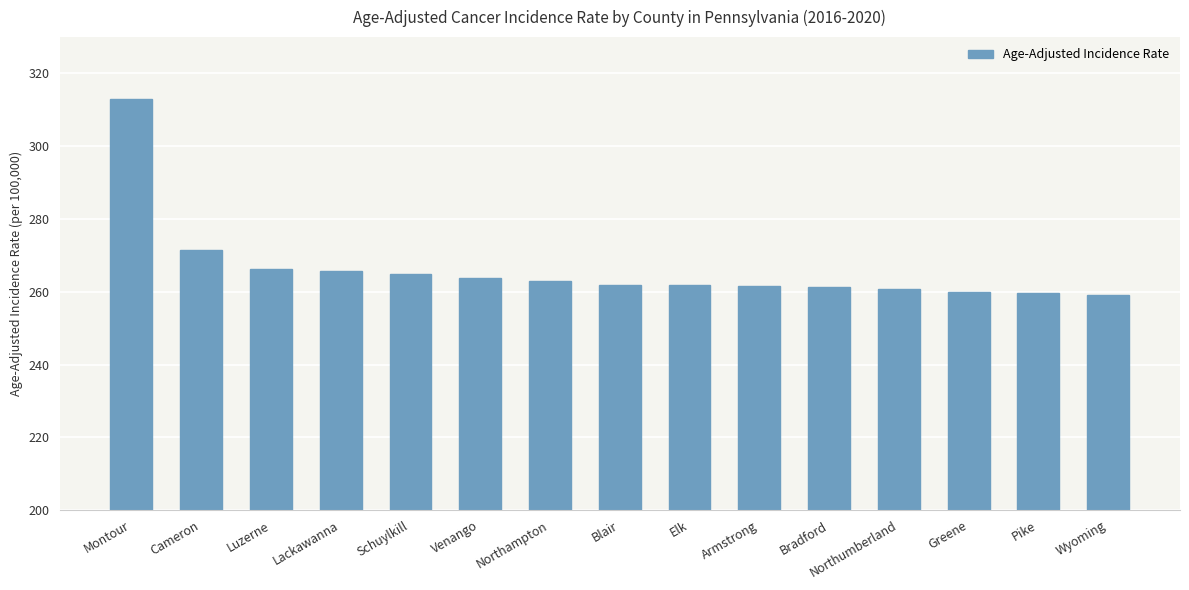

What is the average value?

266.3